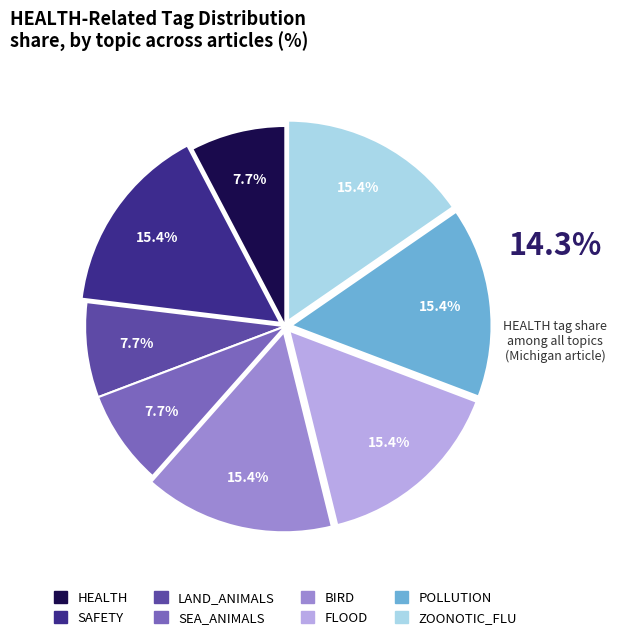

Is there any slice that represents more than half of the pie?

No